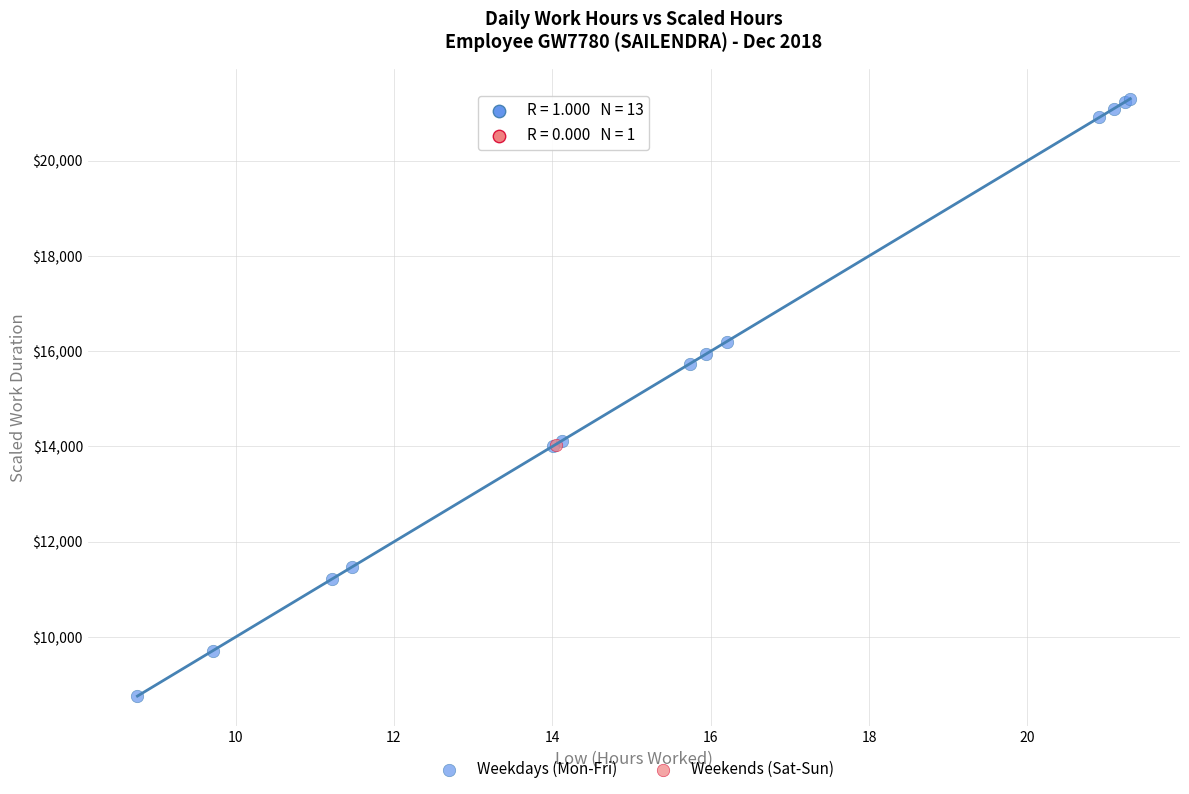

What are all the series names shown in the legend?

Weekdays (Mon-Fri), Weekends (Sat-Sun)